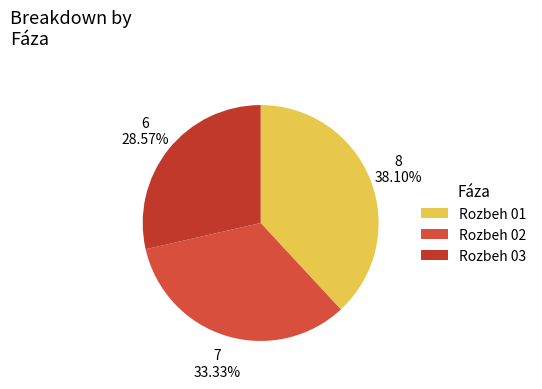

Count the number of slices in the pie.

3